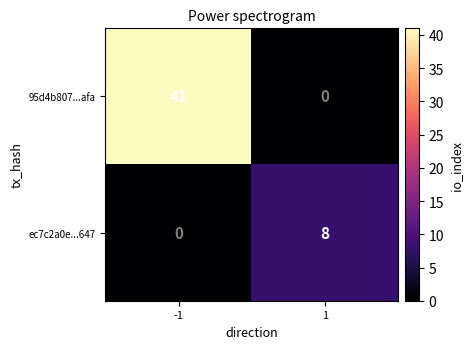

What is the difference between the 95d4b807...afa values at -1 and 1?

41